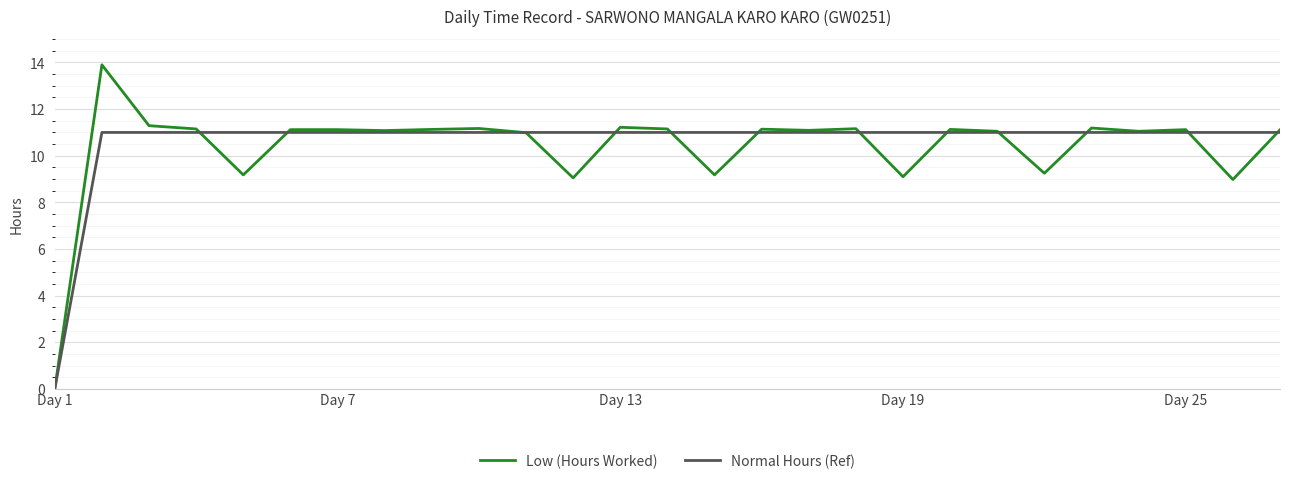

Rank the series by their maximum value, from lowest to highest.

Normal Hours (Ref), Low (Hours Worked)